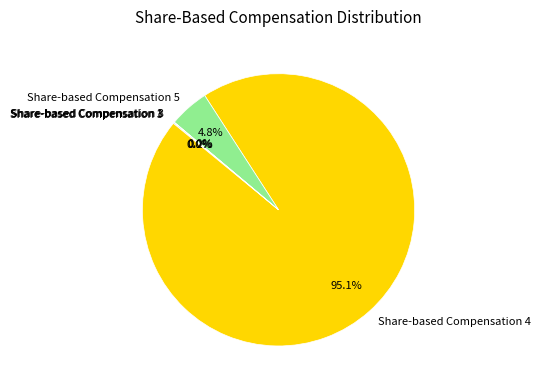

True or false: Share-based Compensation 4 accounts for 86% of the total.

False